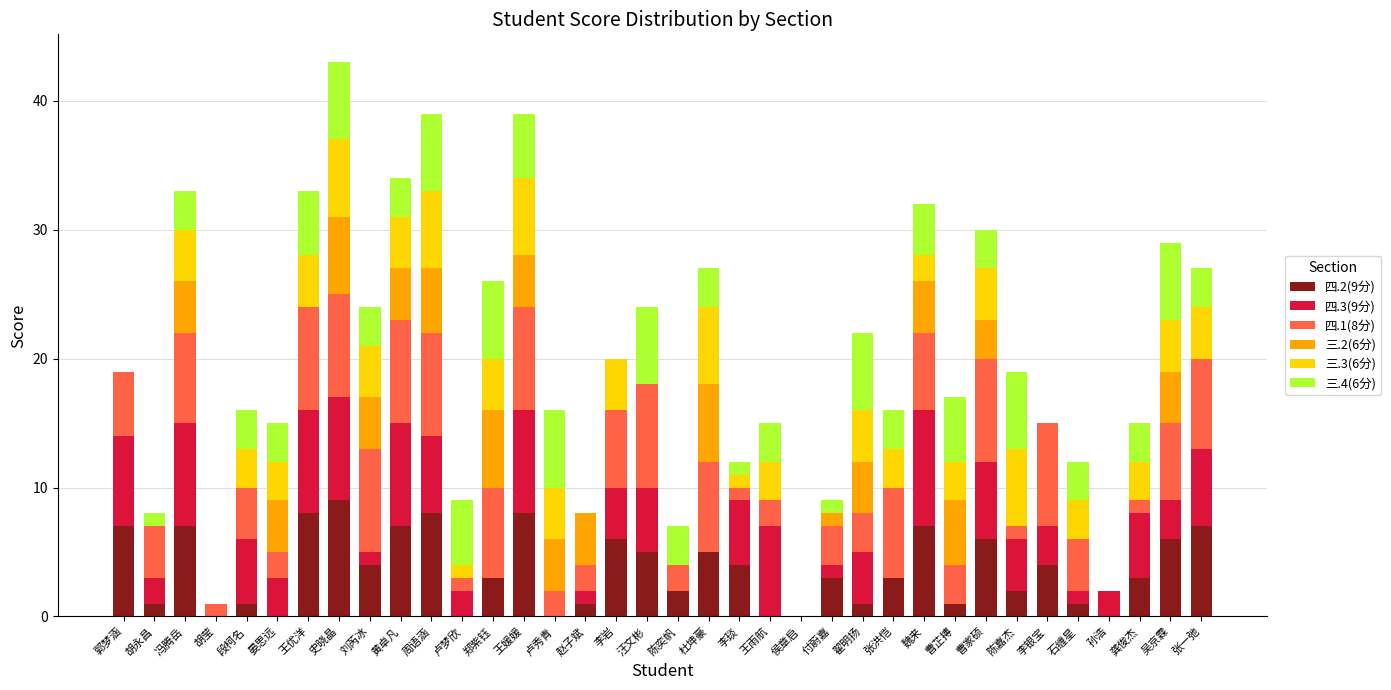

What is the total value across all series at 陈嘉杰?

19